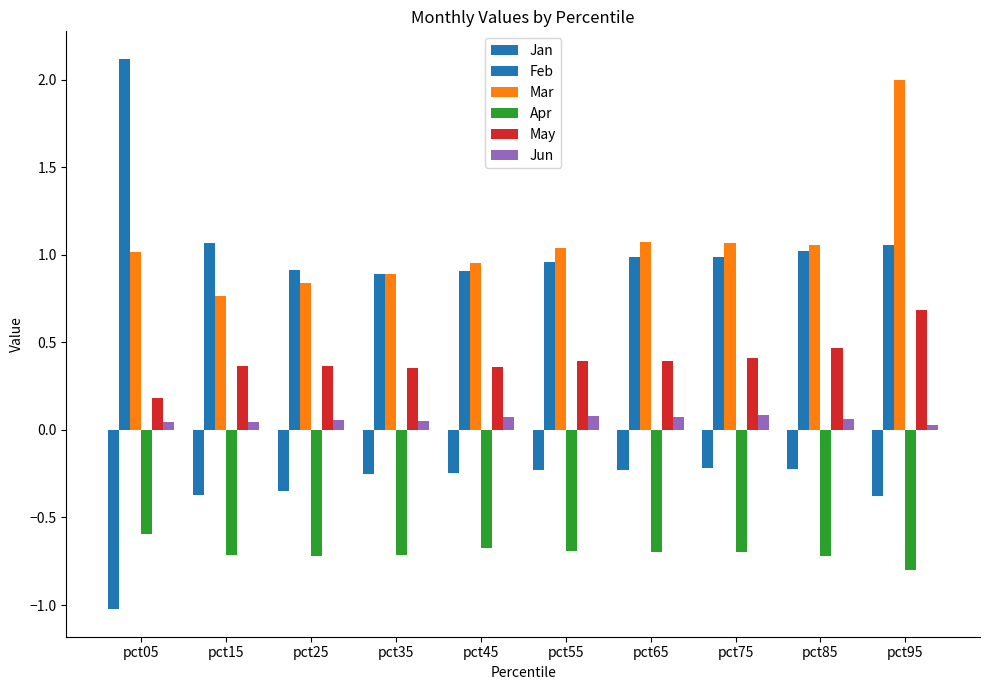

What value does the May series have at pct25?

0.4